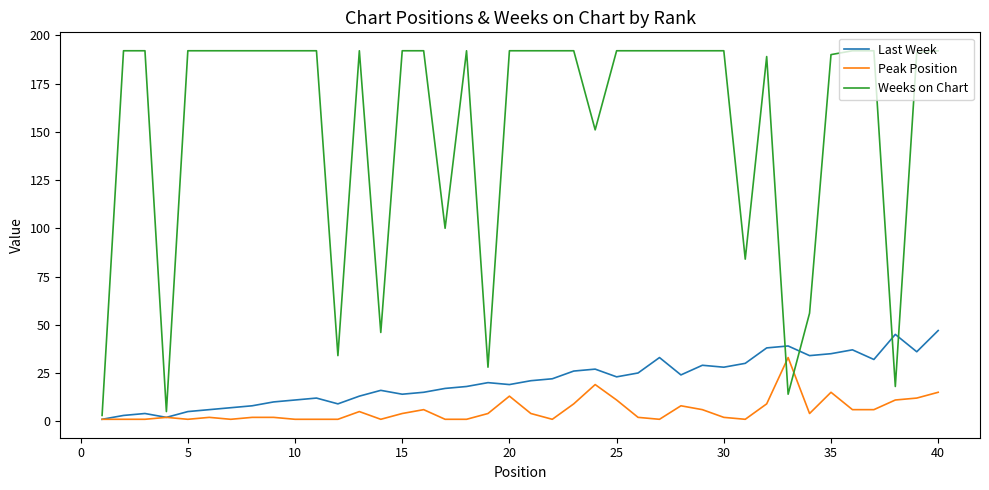

Which series has the widest spread of values?

Weeks on Chart